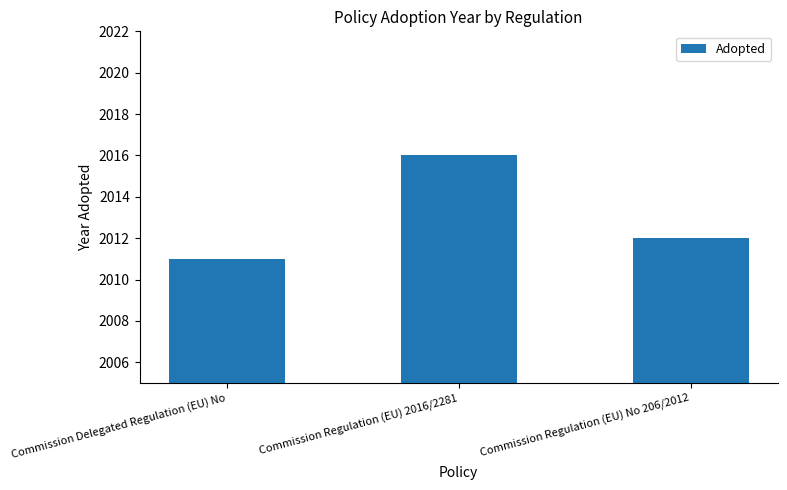

Between Commission Regulation (EU) 2016/2281 and Commission Delegated Regulation (EU) No, which is larger?

Commission Regulation (EU) 2016/2281